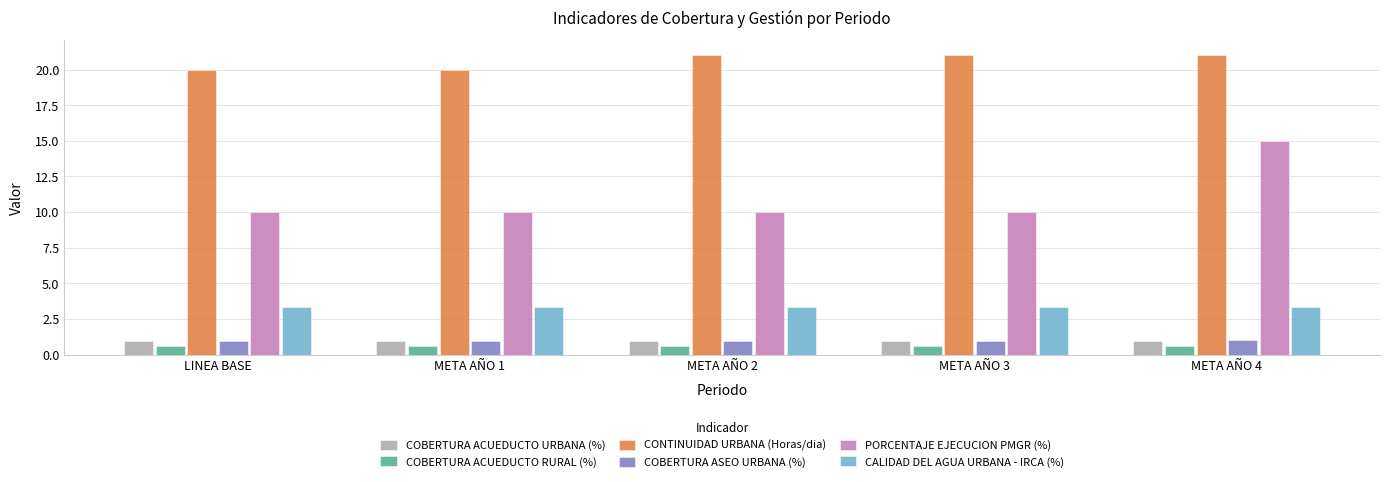

What is the minimum value for PORCENTAJE EJECUCION PMGR (%)?

10.0